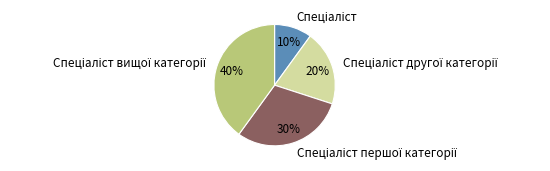

To the nearest percent, what is the average slice percentage?

25%